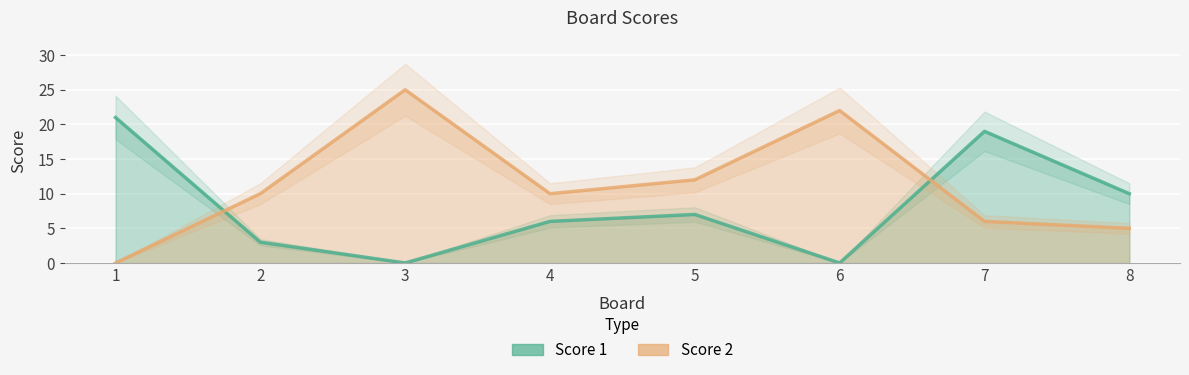

What is the average value of the Score 2 series?

11